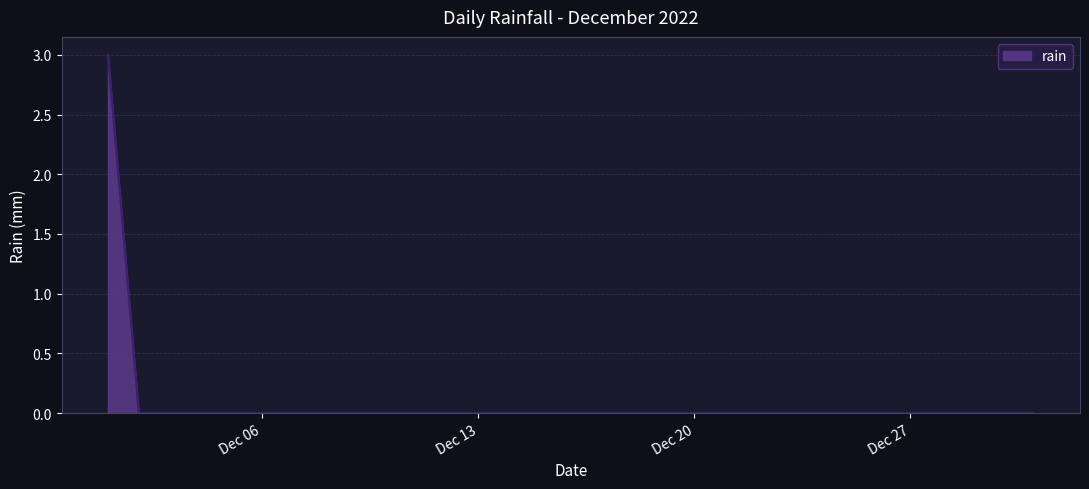

How many lines are shown in the chart?

1